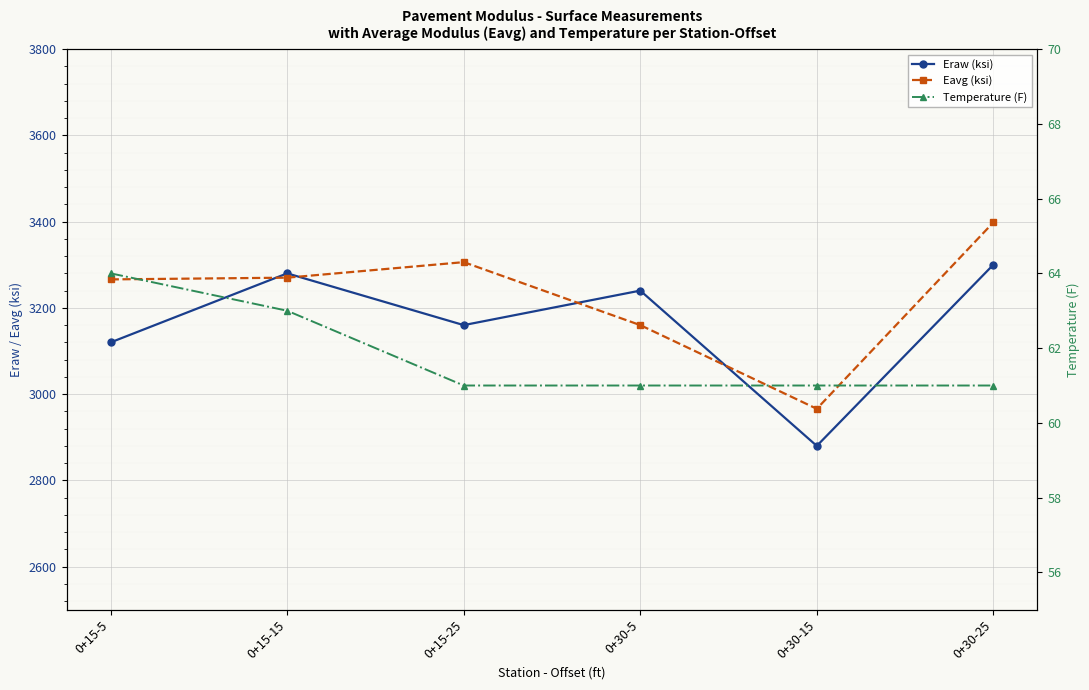

What is the difference between the Eraw (ksi) values at 0+30-25 and 0+15-25?

140